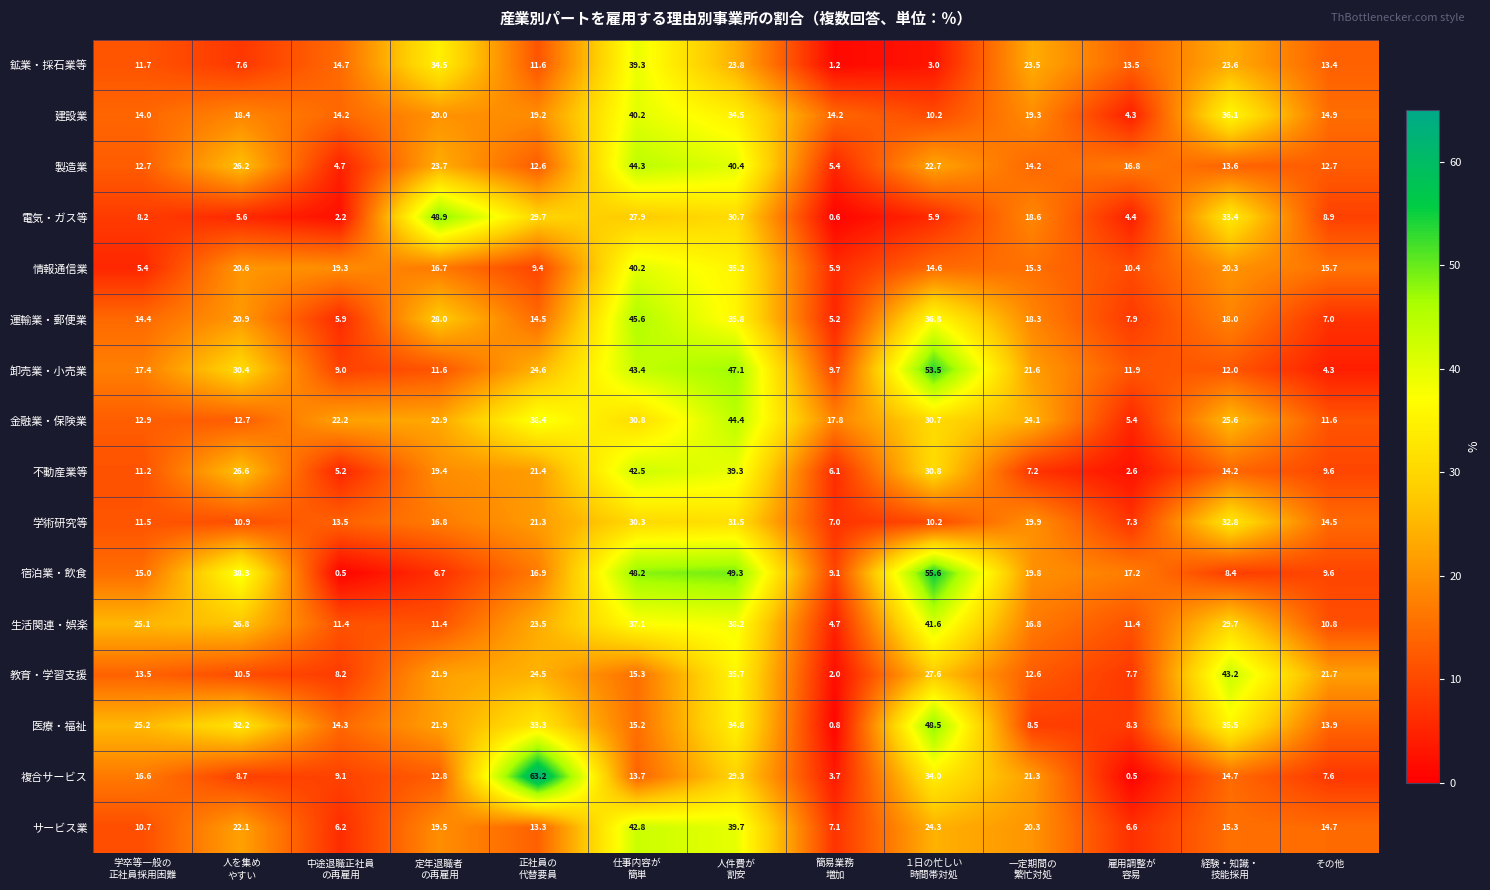

What is the difference between the highest and lowest values at 経験・知識・
技能採用?

34.8